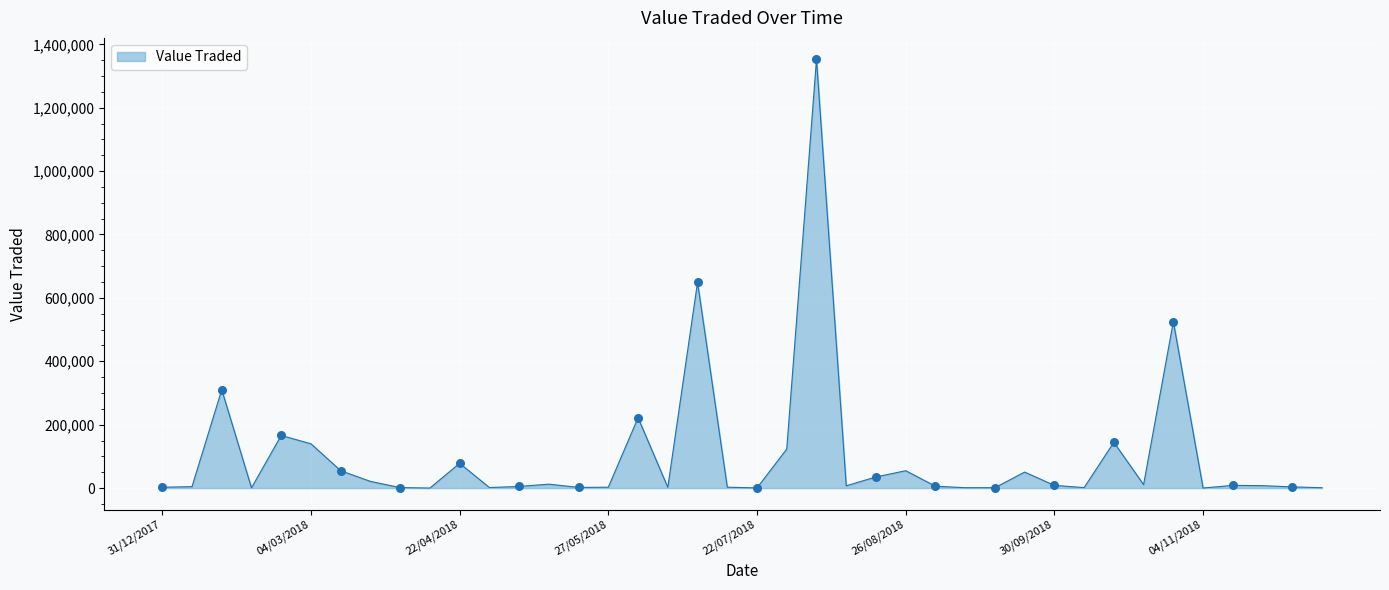

What is the greatest value displayed?

1352607